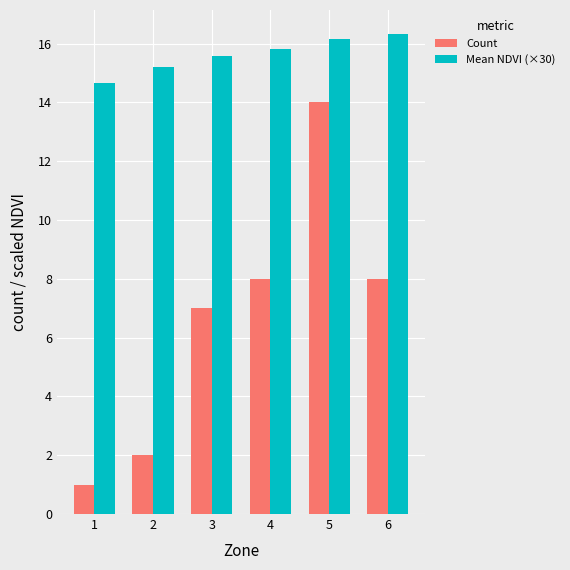

How many bars are there in each group?

2